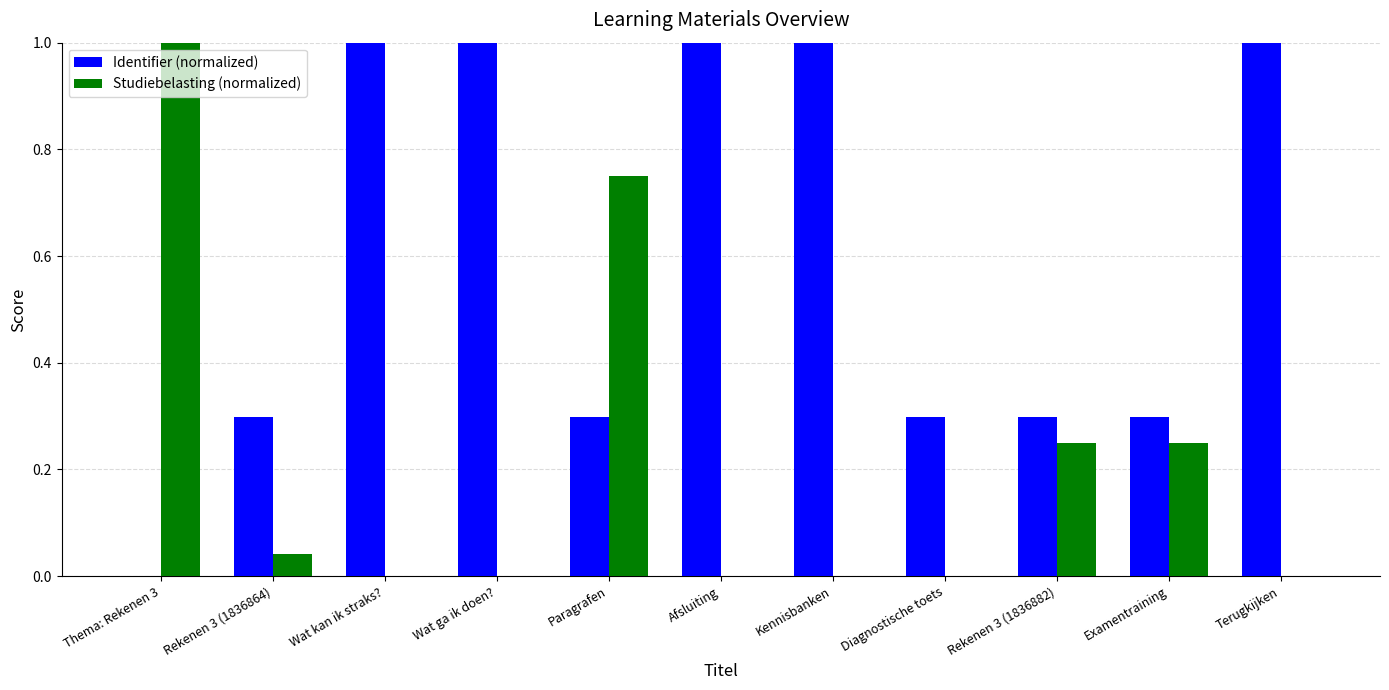

What is the sum of the Identifier (normalized) values at Wat kan ik straks? and Thema: Rekenen 3?

1.0